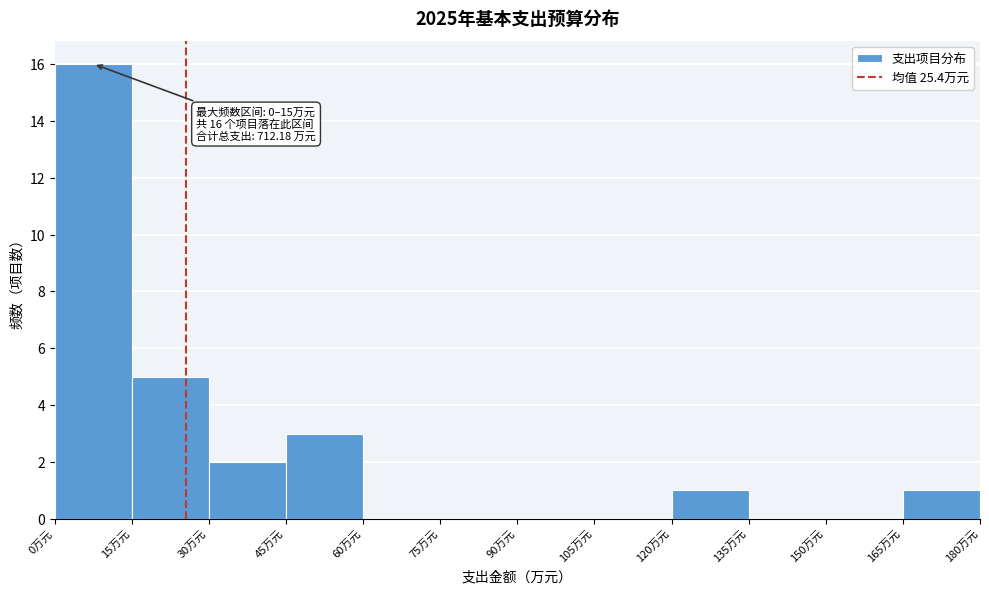

Over which range of the x-axis is the bar tallest?

0 to 15